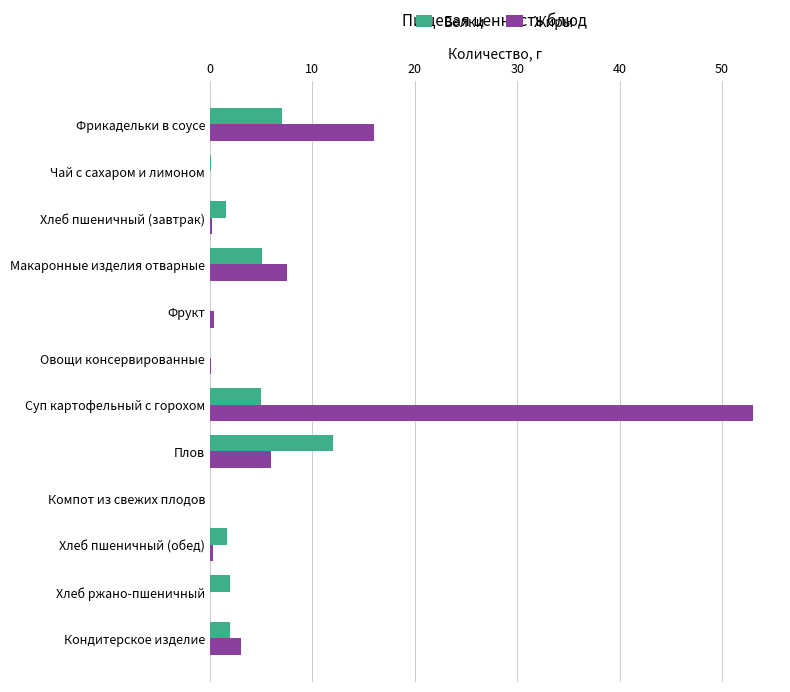

At which label does Жиры reach its peak?

Суп картофельный с горохом